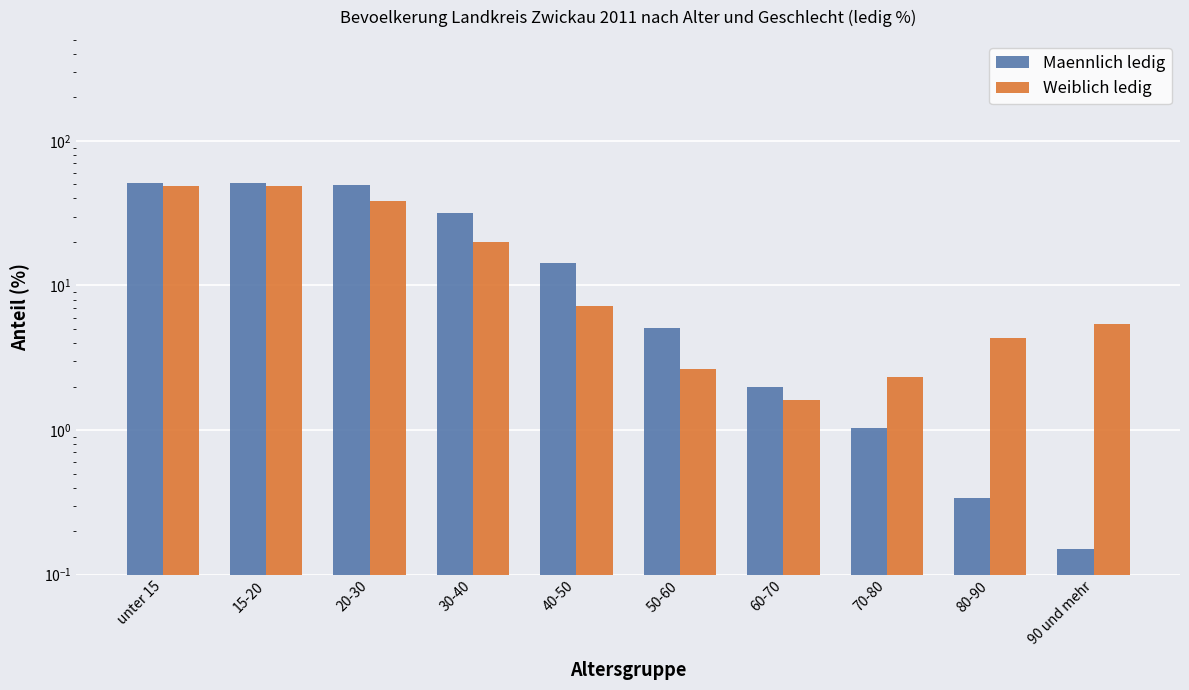

At which label does Maennlich ledig first exceed 14?

unter 15